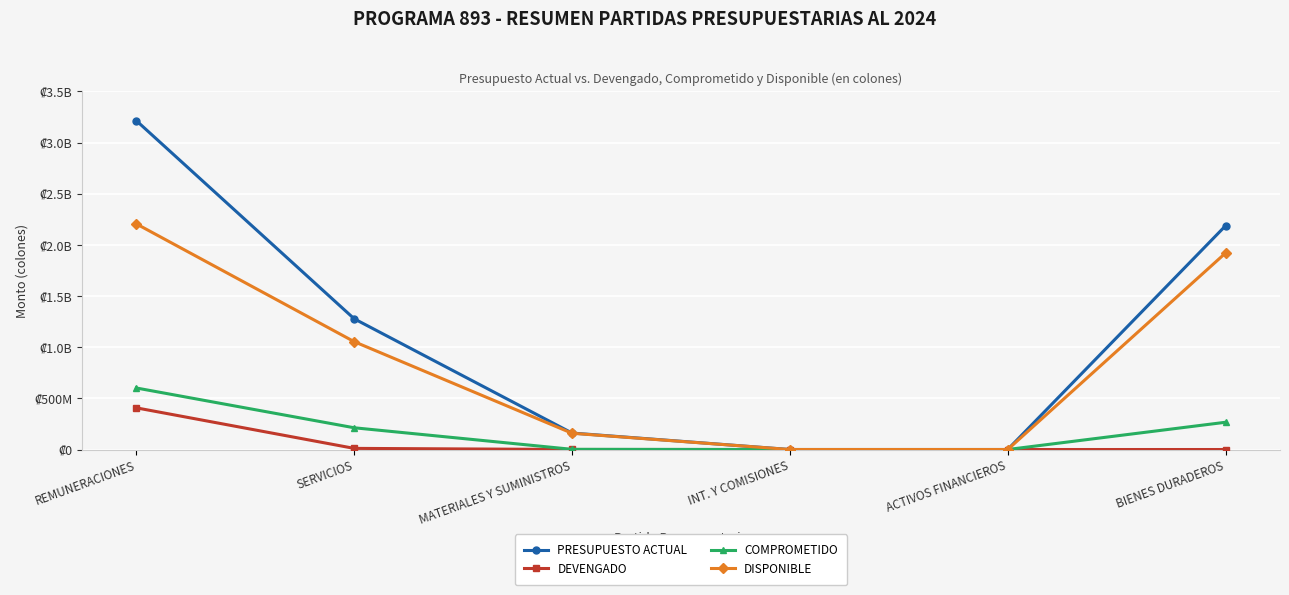

What are all the series names shown in the legend?

PRESUPUESTO ACTUAL, DEVENGADO, COMPROMETIDO, DISPONIBLE